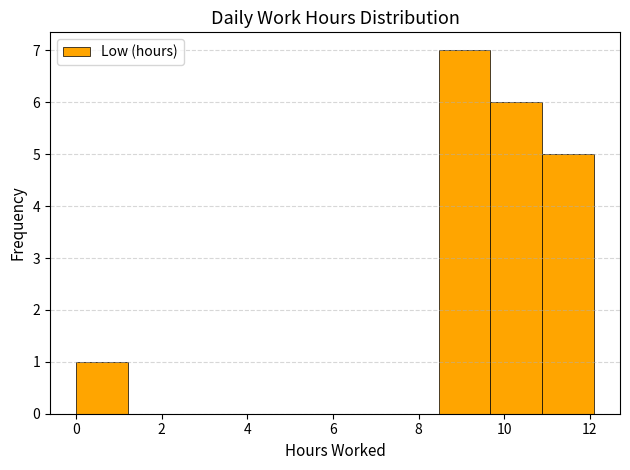

Which range on the x-axis has the tallest bar?

8.4 to 9.6